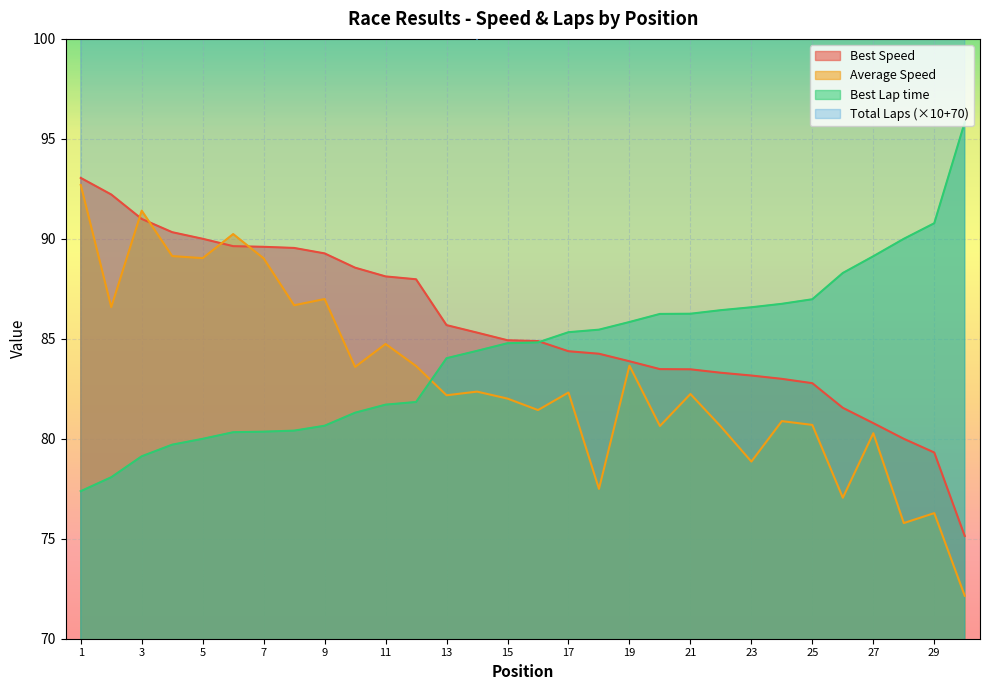

How many intersections are there between Average Speed and Best Speed?

4